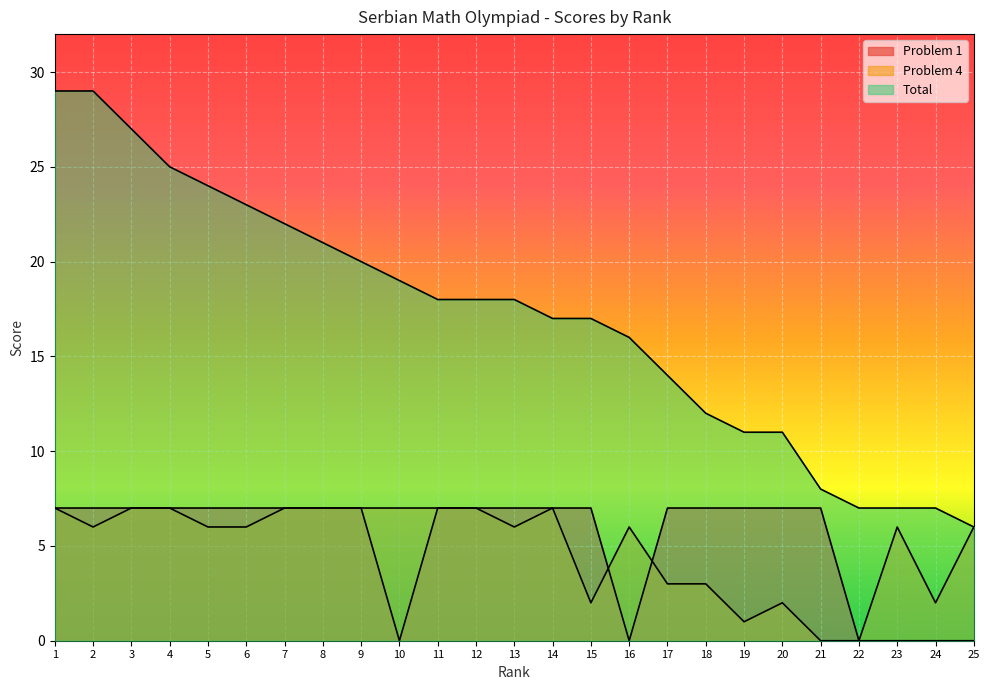

Which category has the lowest value in the Problem 4 series?

21